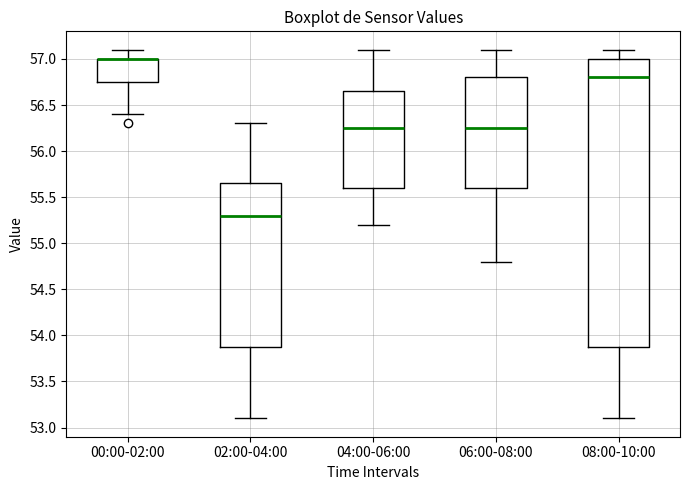

Reading left to right, read every box against the y-axis: the position of its median line, the range the box covers, and the ends of its whiskers. The values are not printed on the chart, so give them approximately, as read against the axis.

00:00-02:00: median 57.00 (drawn on the box's upper edge), box 56.75 to 57.00, whiskers 56.40 to 57.10
02:00-04:00: median 55.30, box 53.90 to 55.65, whiskers 53.10 to 56.30
04:00-06:00: median 56.25, box 55.60 to 56.65, whiskers 55.20 to 57.10
06:00-08:00: median 56.25, box 55.60 to 56.80, whiskers 54.80 to 57.10
08:00-10:00: median 56.80, box 53.90 to 57.00, whiskers 53.10 to 57.10